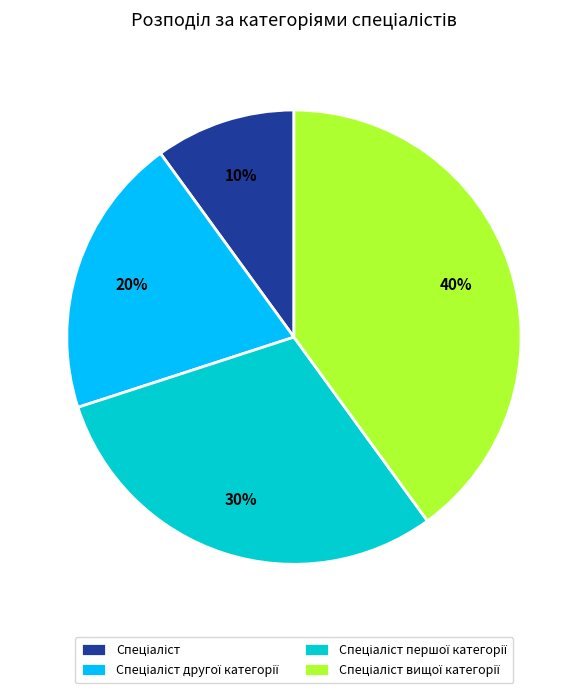

To the nearest percent, what is the average slice percentage?

25%